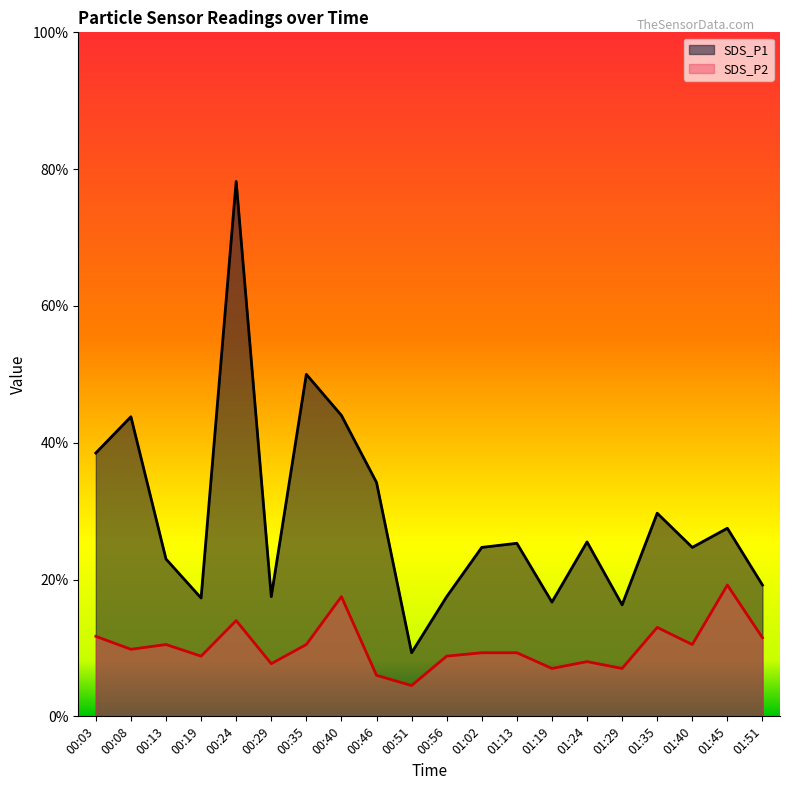

Reading left to right, list all the values displayed in this chart.

SDS_P1: 00:03=3.9	00:08=4.4	00:13=2.3	00:19=1.7	00:24=7.8	00:29=1.8	00:35=5.0	00:40=4.4	00:46=3.4	00:51=0.9	00:56=1.8	01:02=2.5	01:13=2.5	01:19=1.7	01:24=2.5	01:29=1.6	01:35=3.0	01:40=2.5	01:45=2.8	01:51=1.9
SDS_P2: 00:03=1.2	00:08=1.0	00:13=1.1	00:19=0.9	00:24=1.4	00:29=0.8	00:35=1.1	00:40=1.8	00:46=0.6	00:51=0.5	00:56=0.9	01:02=0.9	01:13=0.9	01:19=0.7	01:24=0.8	01:29=0.7	01:35=1.3	01:40=1.1	01:45=1.9	01:51=1.1